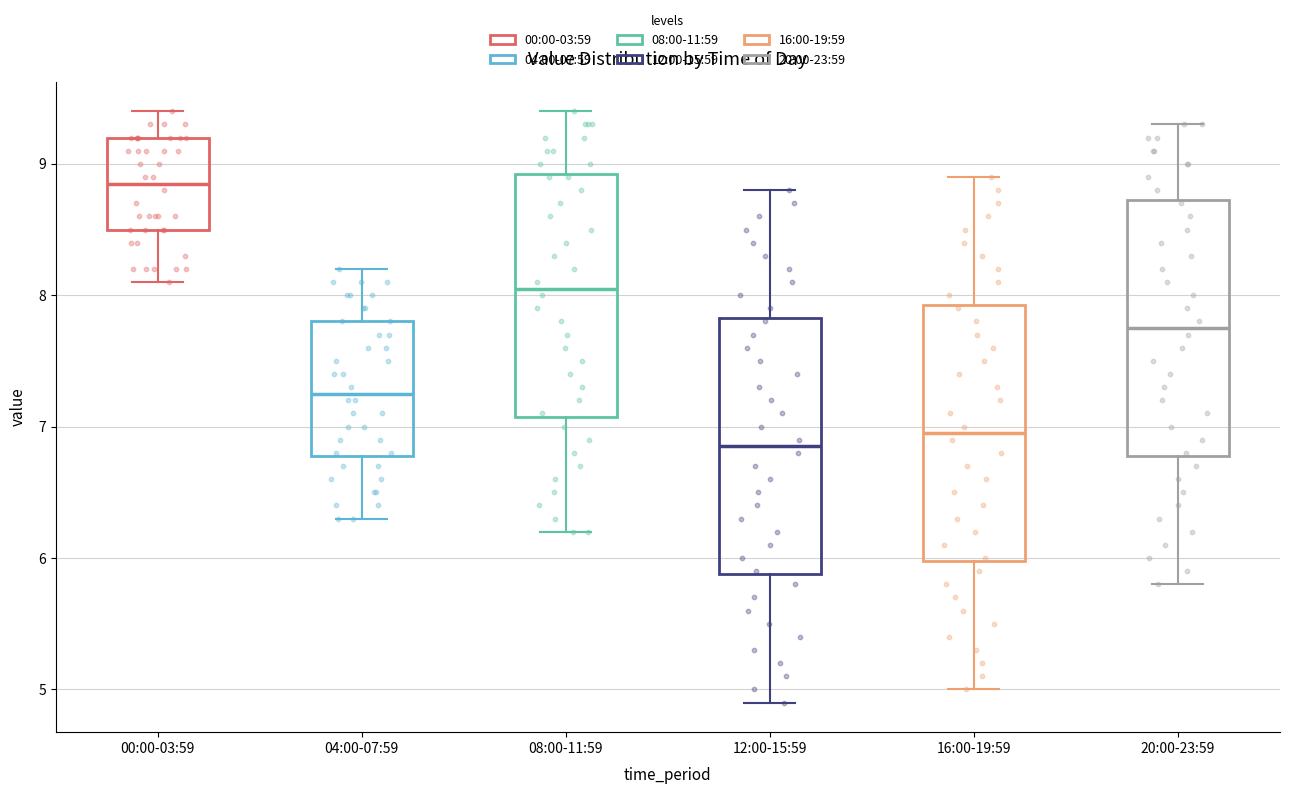

Reading left to right, transcribe this box plot: for each box, give where its median line is, the range the box spans, and where its two whiskers end, as read against the y-axis. The values are not printed on the chart, so give them approximately, as read against the axis.

00:00-03:59: median 8.9, box 8.5 to 9.2, whiskers 8.1 to 9.4
04:00-07:59: median 7.3, box 6.8 to 7.8, whiskers 6.3 to 8.2
08:00-11:59: median 8.1, box 7.1 to 8.9, whiskers 6.2 to 9.4
12:00-15:59: median 6.9, box 5.9 to 7.8, whiskers 4.9 to 8.8
16:00-19:59: median 7.0, box 6.0 to 7.9, whiskers 5.0 to 8.9
20:00-23:59: median 7.8, box 6.8 to 8.7, whiskers 5.8 to 9.3